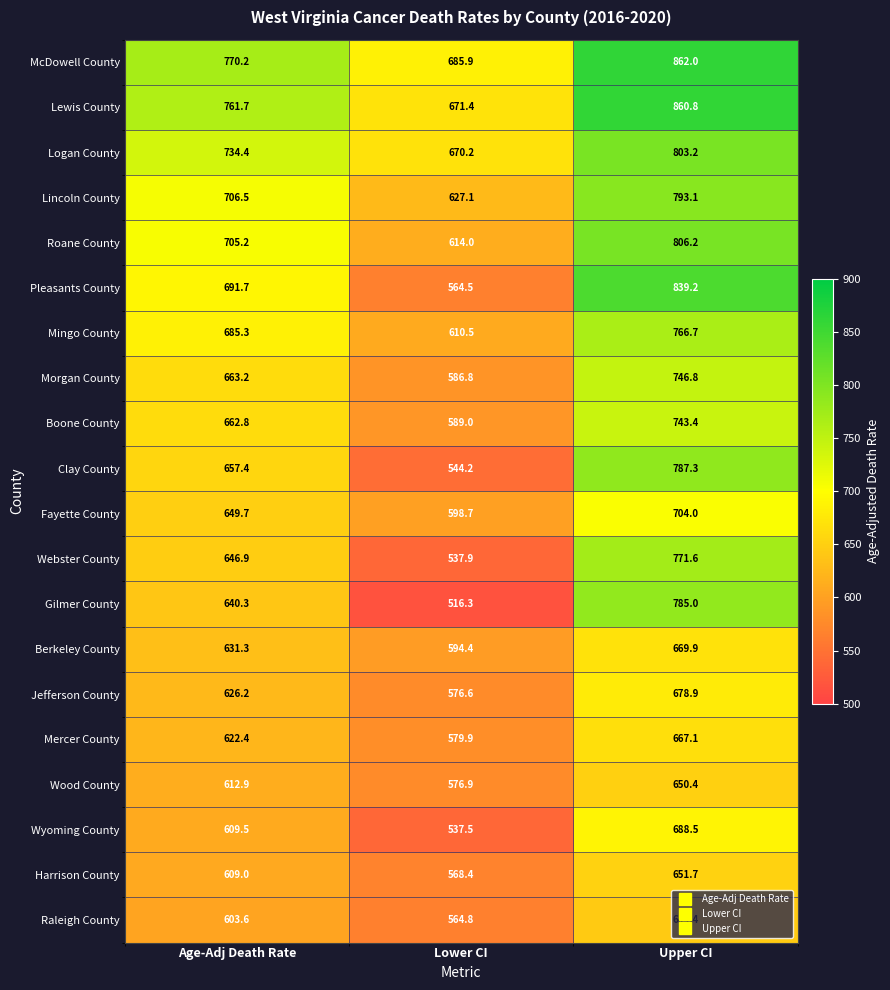

The value of Fayette County at Upper CI is 704.0. True or false?

True